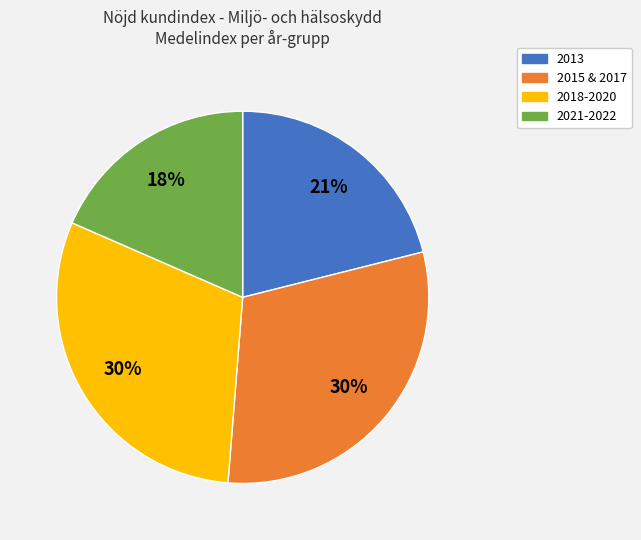

Is there a majority slice in this chart?

No